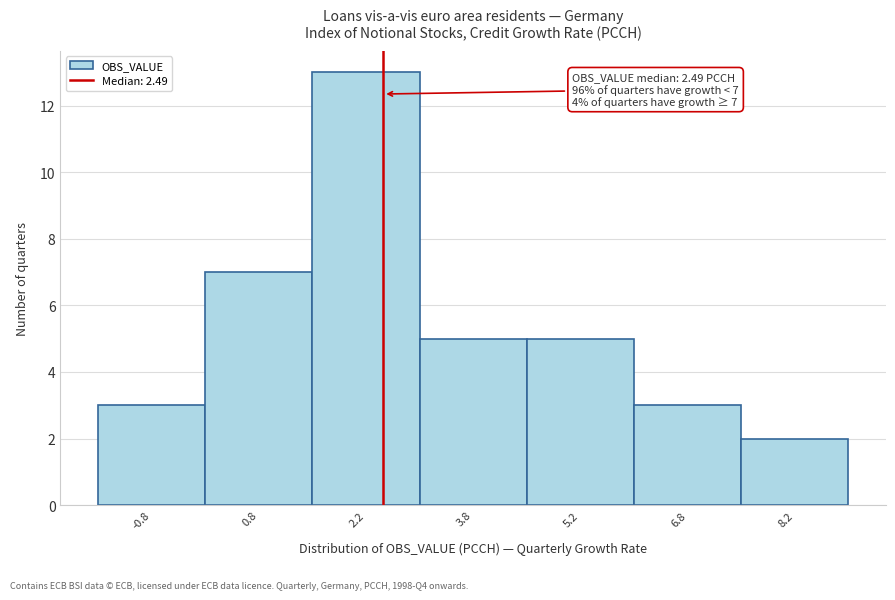

Over which range of the x-axis is the bar tallest?

1.5 to 3.0